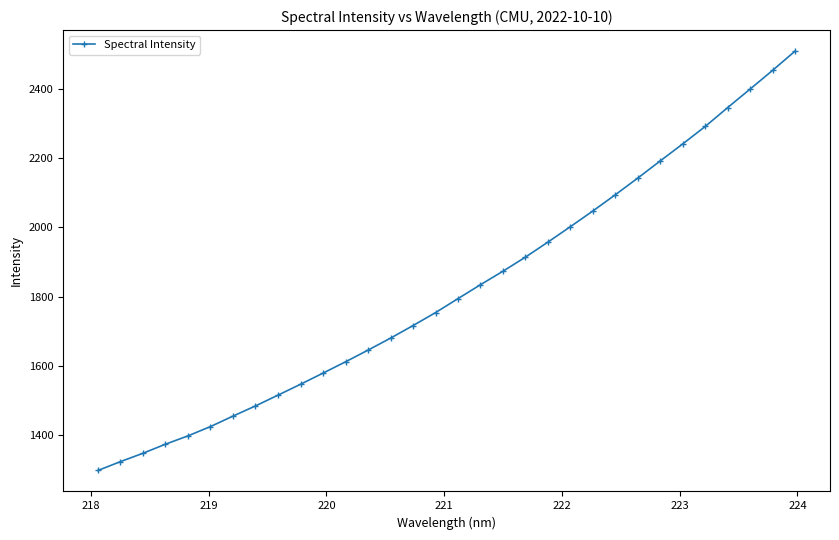

True or false: the data has more than 2 interior local peaks.

False